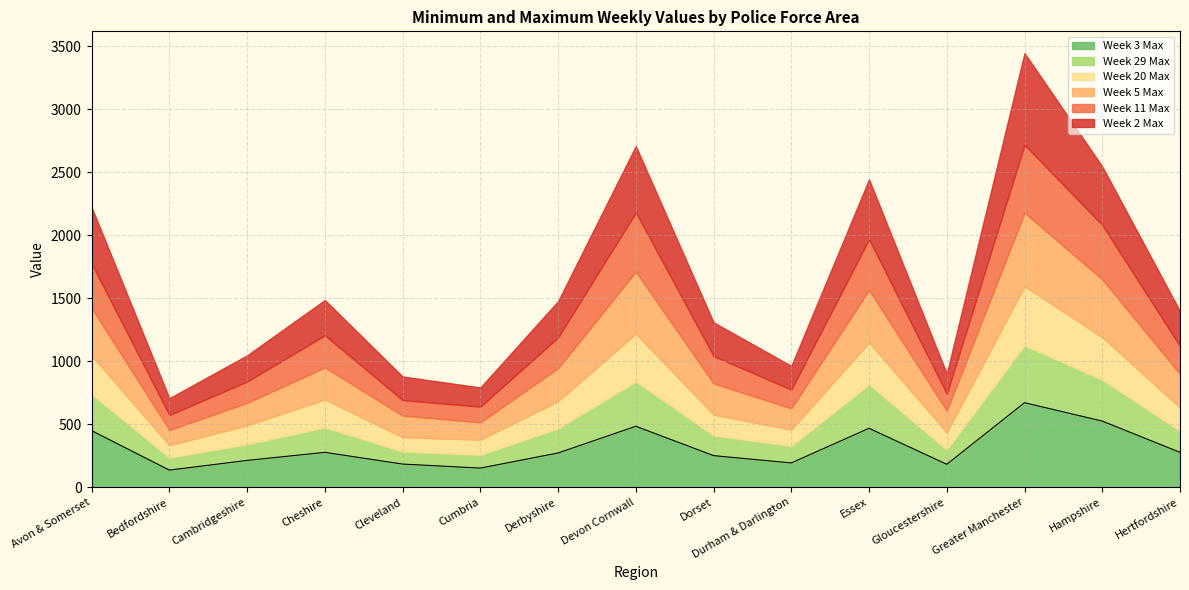

What is the total value across all series at Devon Cornwall?

2708